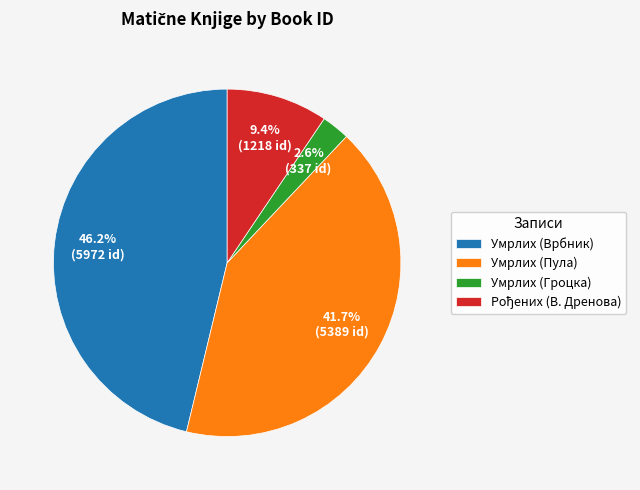

What is the ratio of the value at Умрлих (Пула) to the value at Умрлих (Гроцка)?

16.0